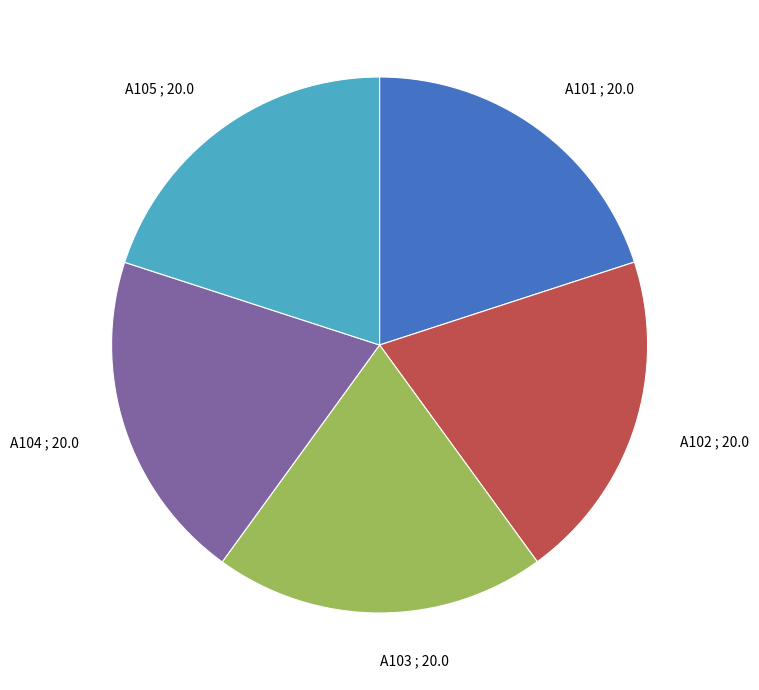

Is there a majority slice in this chart?

No